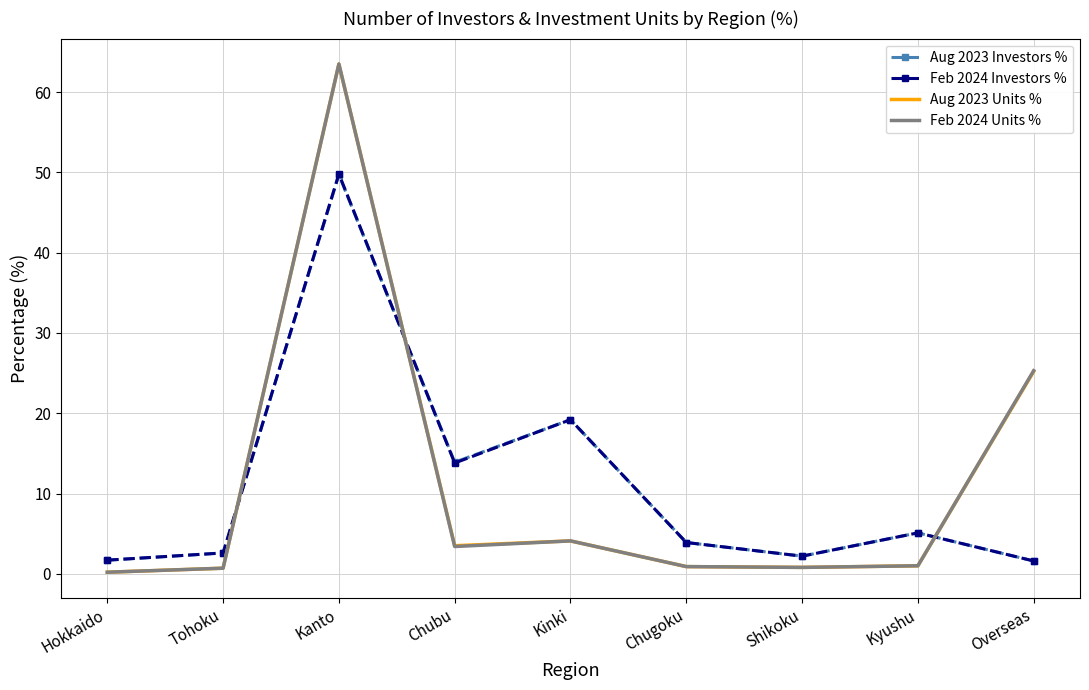

What position from the right is Chubu?

6